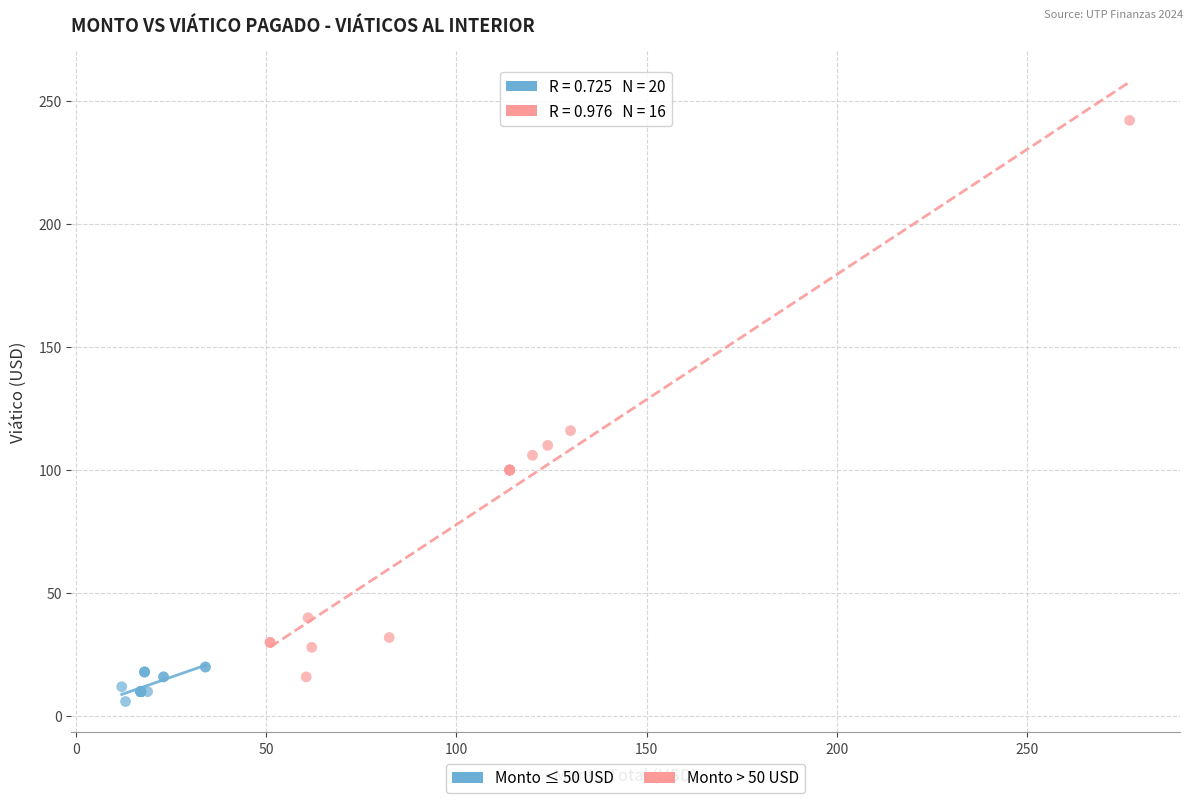

Which series has the widest spread of Y values?

Monto > 50 USD